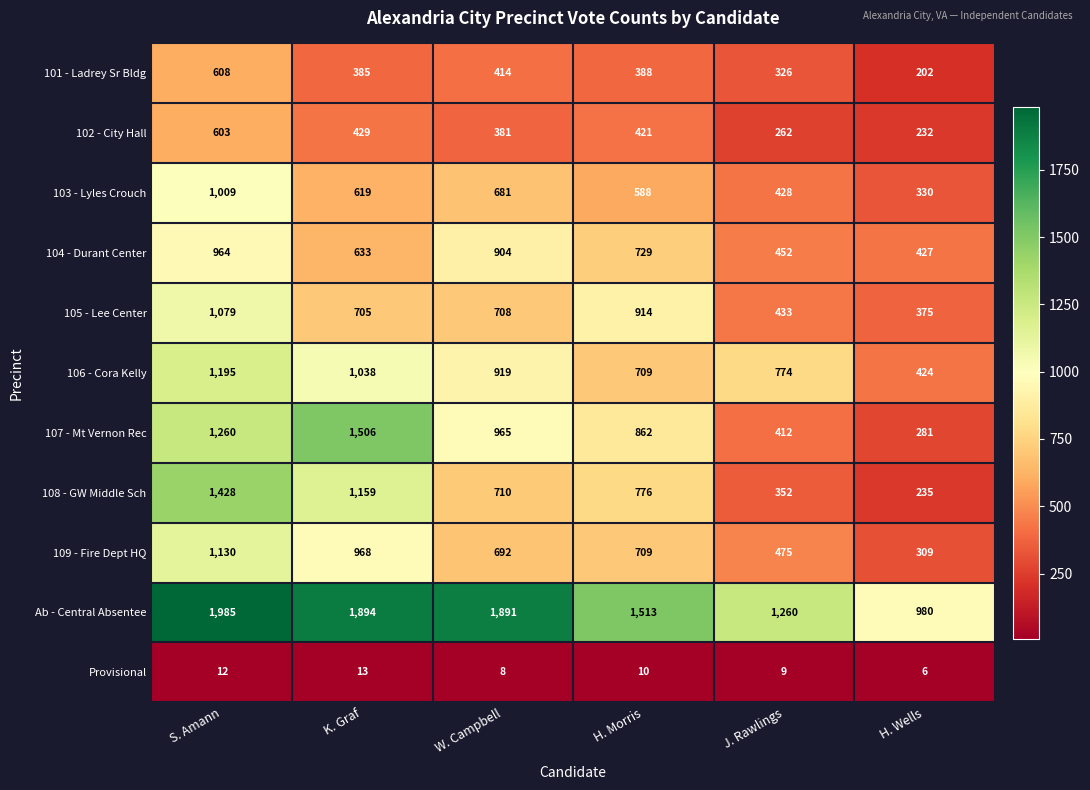

What is the smallest value displayed?

6